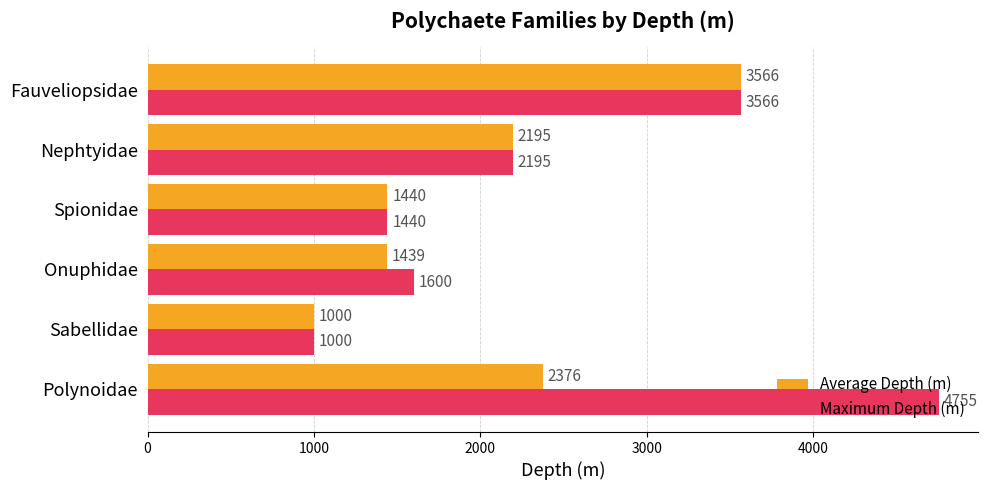

Rank the categories by Maximum Depth (m) value from highest to lowest.

Polynoidae, Fauveliopsidae, Nephtyidae, Onuphidae, Spionidae, Sabellidae